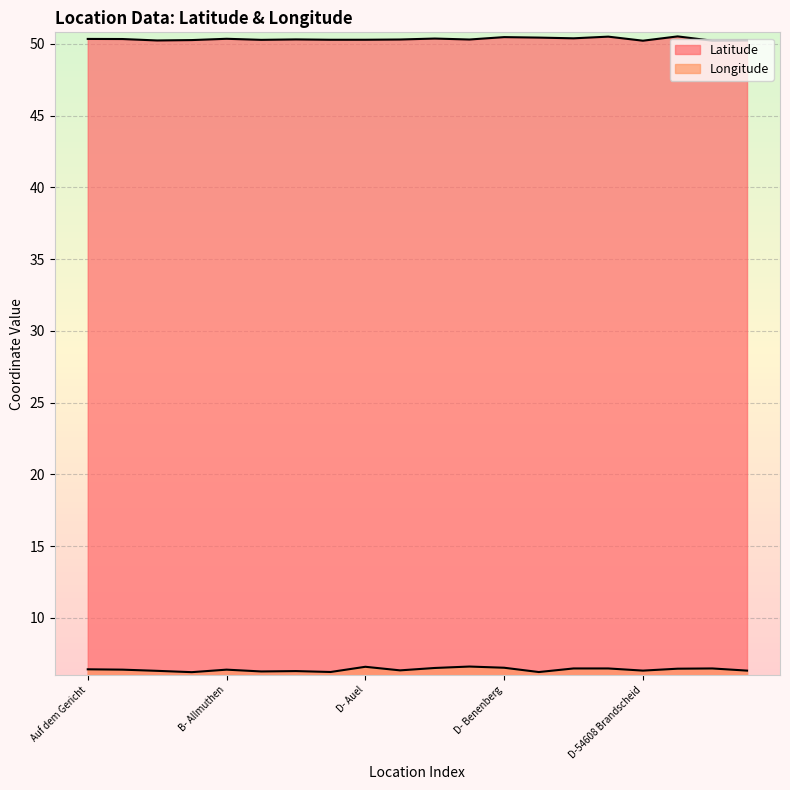

True or false: Latitude and Longitude intersect in this chart.

False